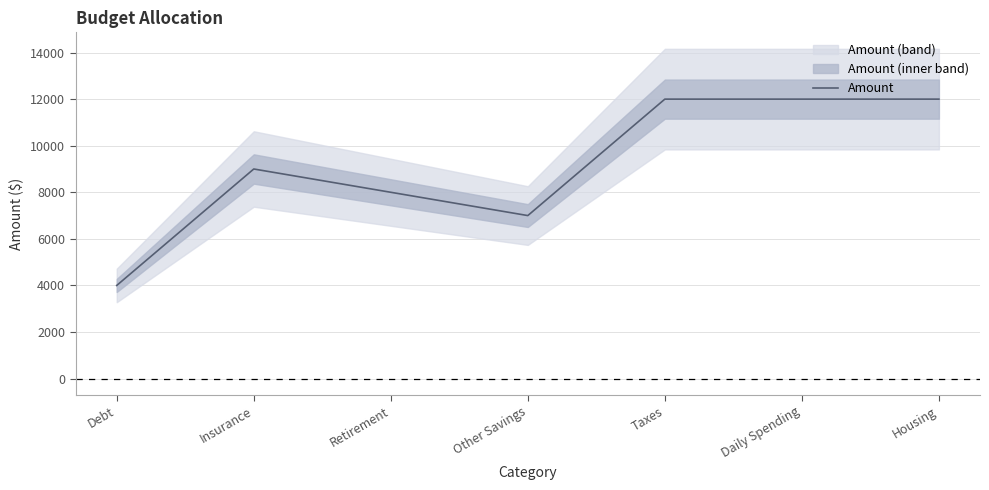

What is the difference between the values at Insurance and Debt?

5000